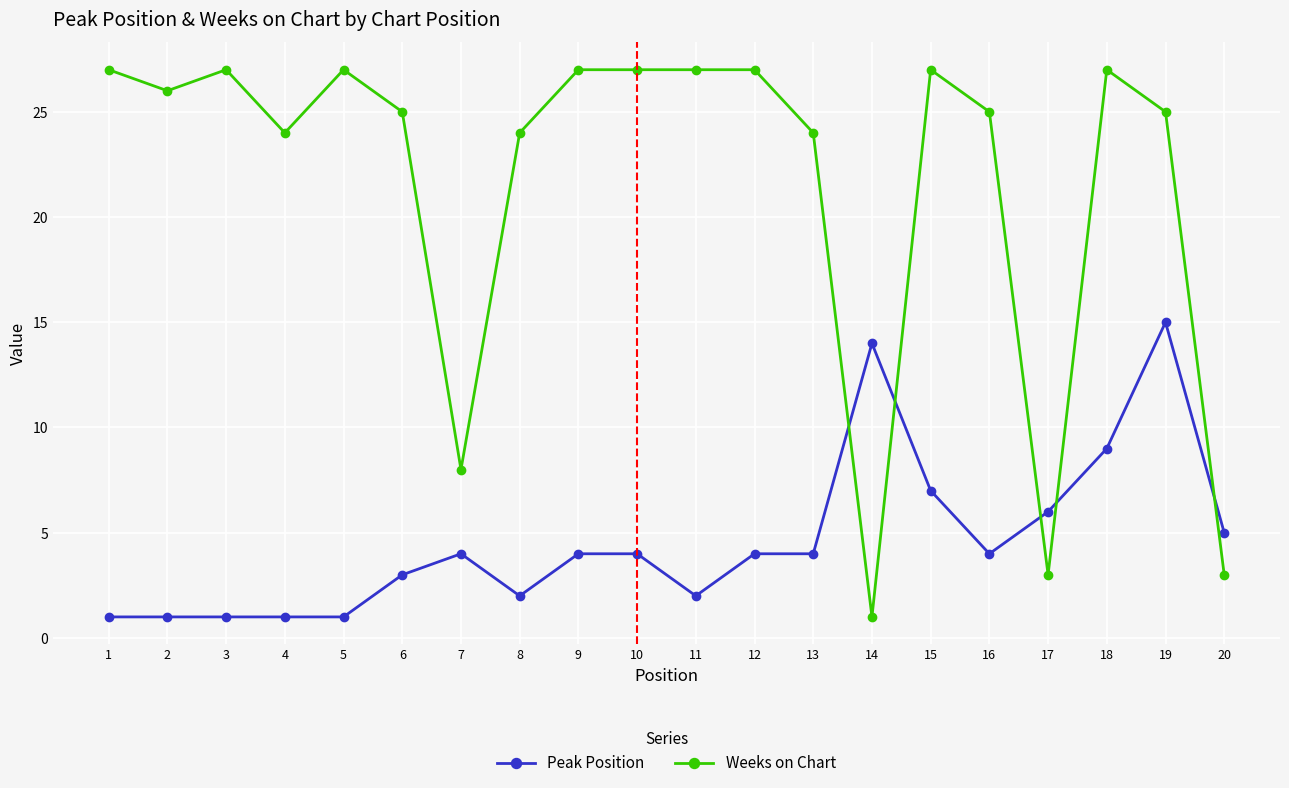

Which series changed the most between 14 and 18?

Weeks on Chart